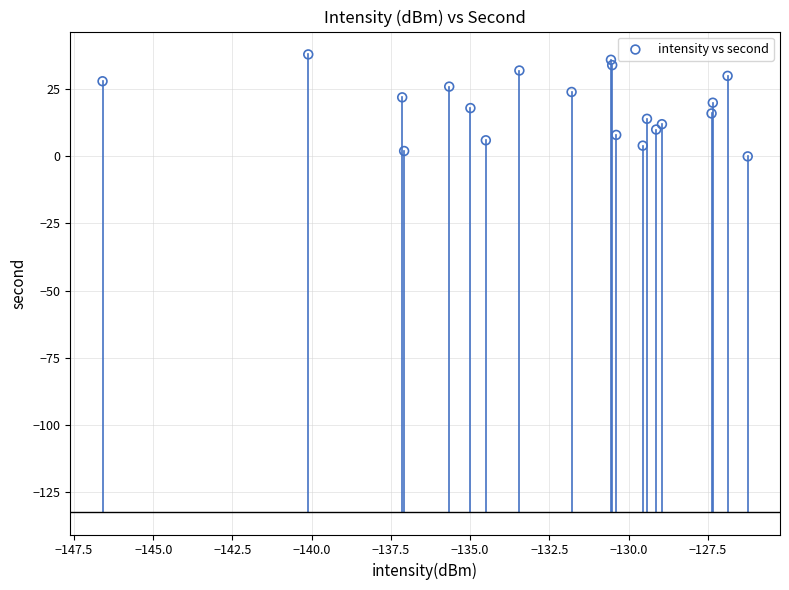

What is the range of Y values (max minus min)?

38